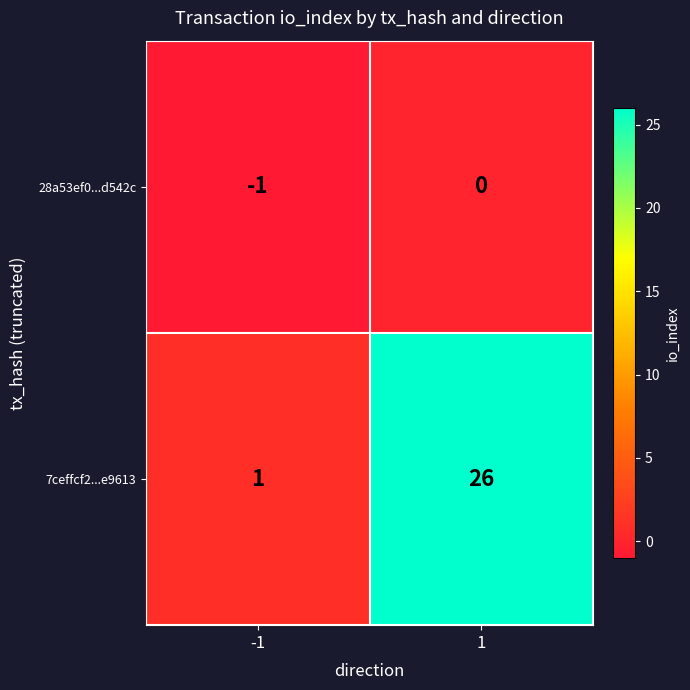

What is the difference between the 7ceffcf2...e9613 values at 1 and -1?

25